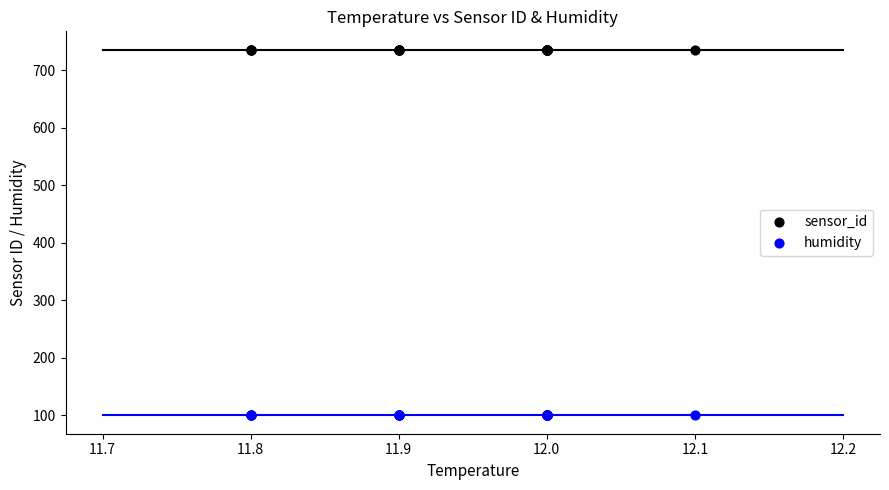

Which series contains the highest Y value?

sensor_id